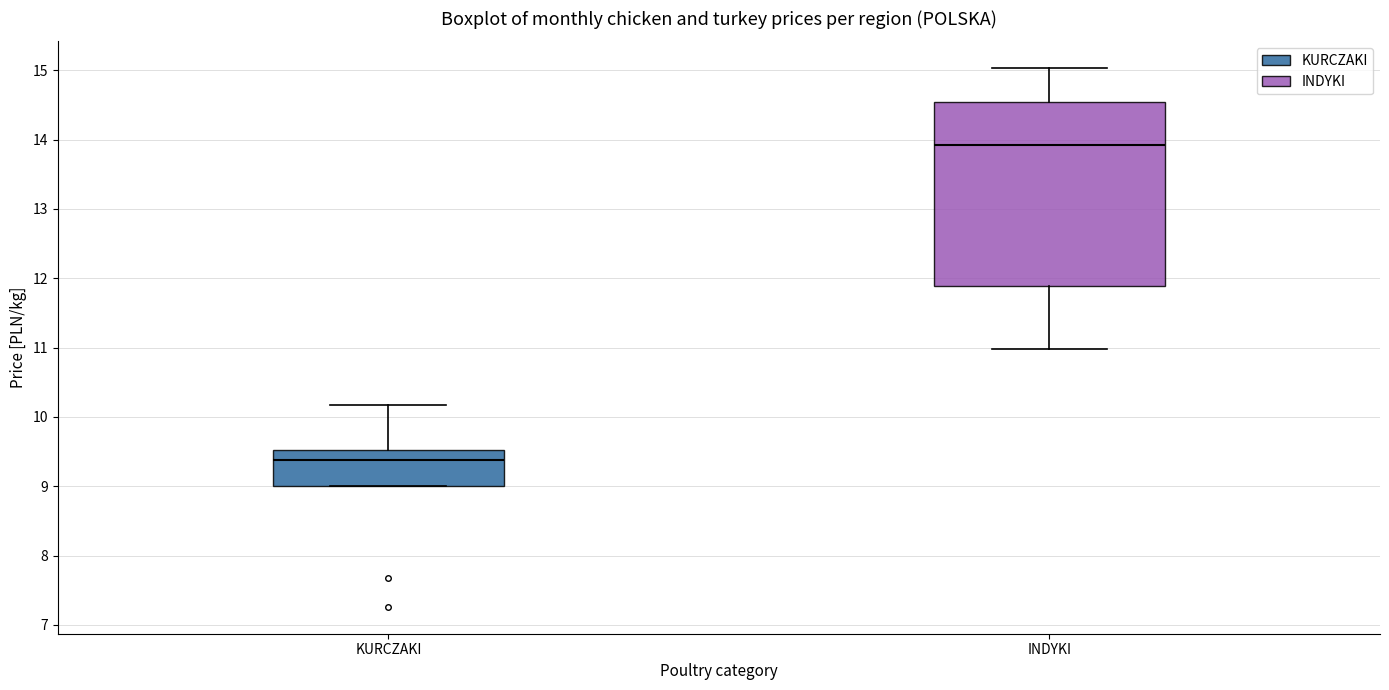

Reading left to right, transcribe this box plot: for each box, give where its median line is, the range the box spans, and where its two whiskers end, as read against the y-axis. The values are not printed on the chart, so give them approximately, as read against the axis.

KURCZAKI: median 9.4, box 9.0 to 9.5, whiskers 9.0 to 10.2
INDYKI: median 13.9, box 11.9 to 14.6, whiskers 11.0 to 15.0